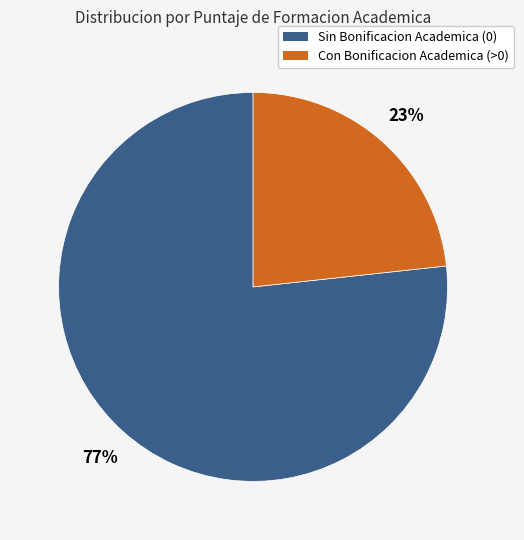

Which category has the biggest portion of the pie?

Sin Bonificacion Academica (0)